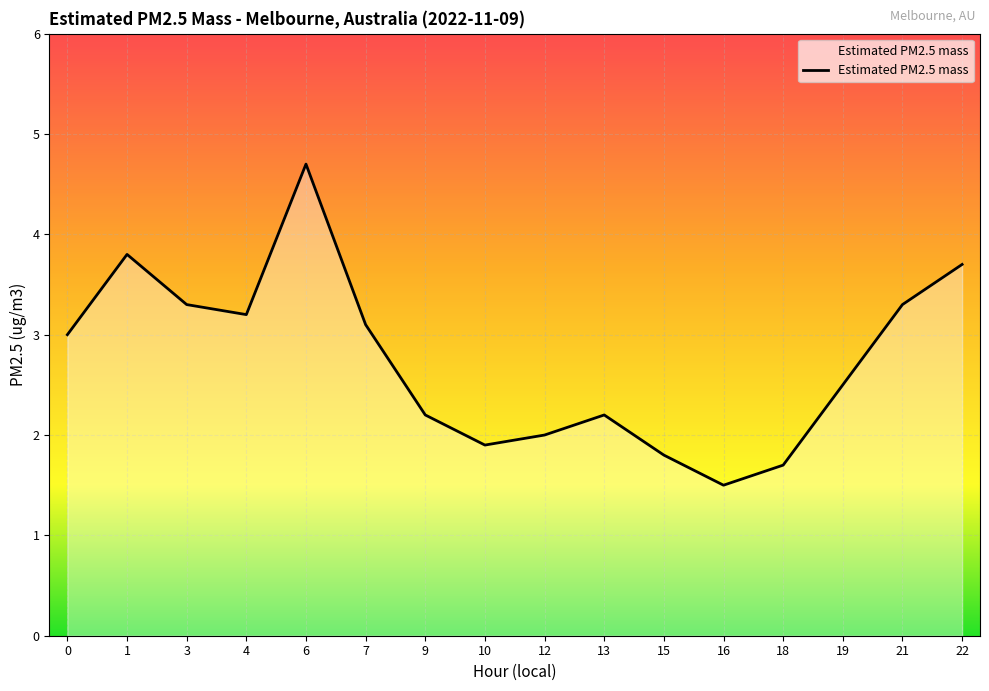

At which category does the chart reach its minimum across all series?

16